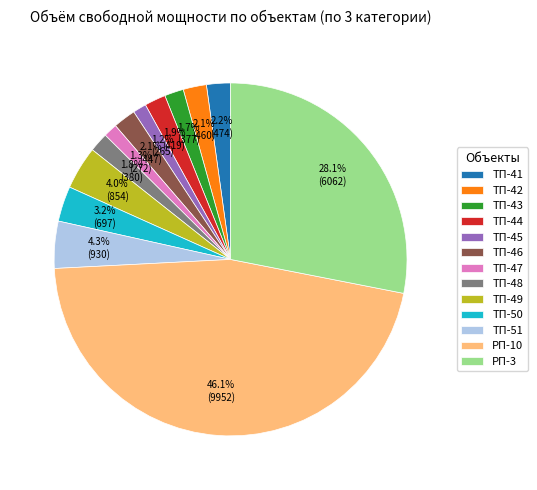

Is there a majority slice in this chart?

No